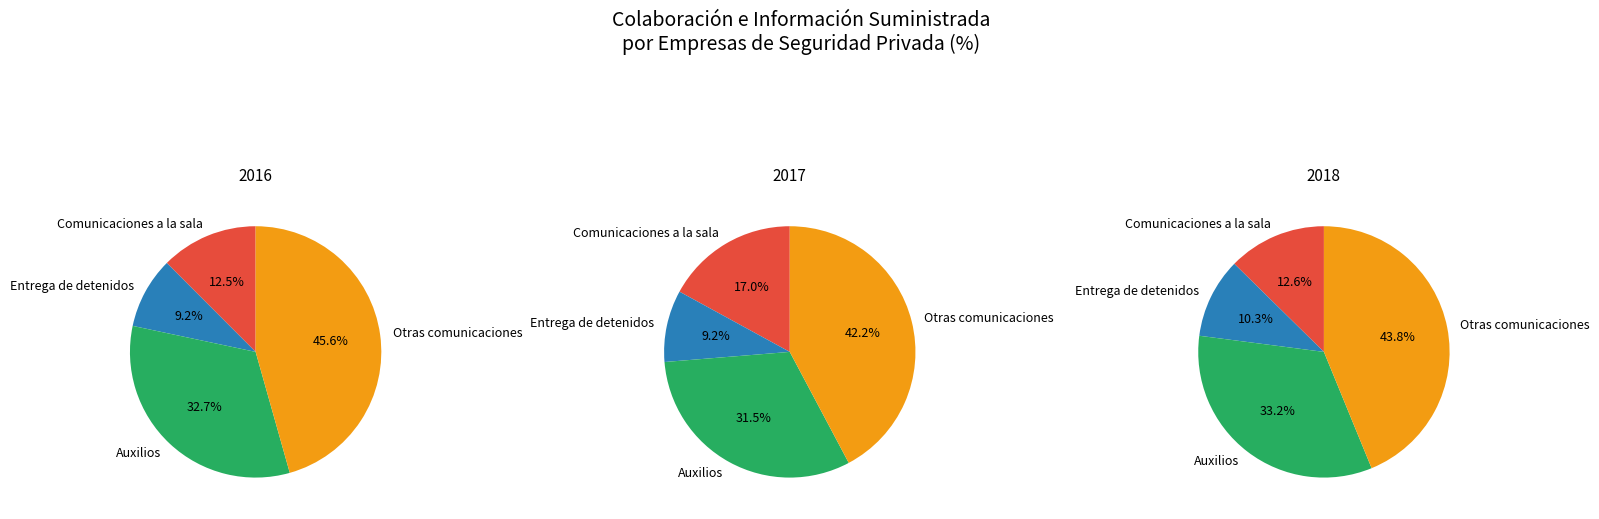

To the nearest percent, what is the difference between the largest and smallest slice percentages?

33%